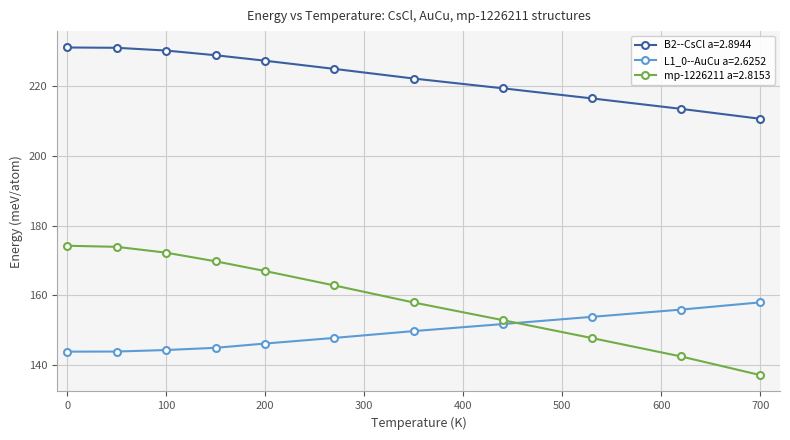

Which series has the largest total across all categories?

B2--CsCl a=2.8944